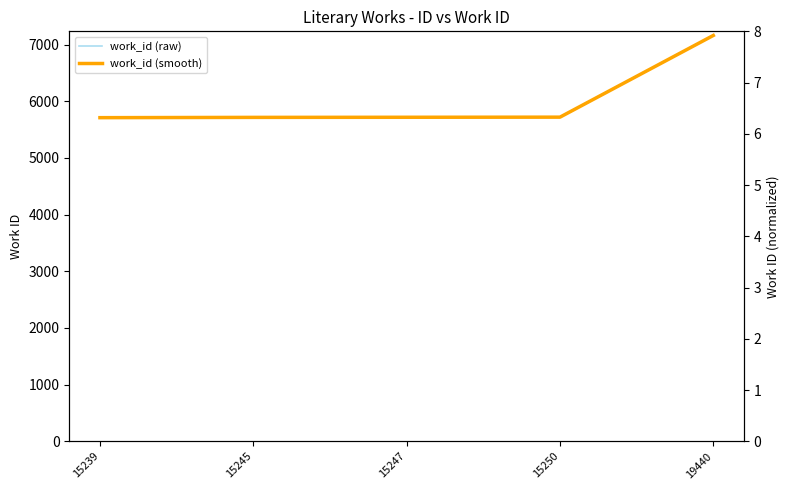

At 15245, list the series in order from smallest to largest.

work_id (per unit), work_id (raw), work_id (smooth)